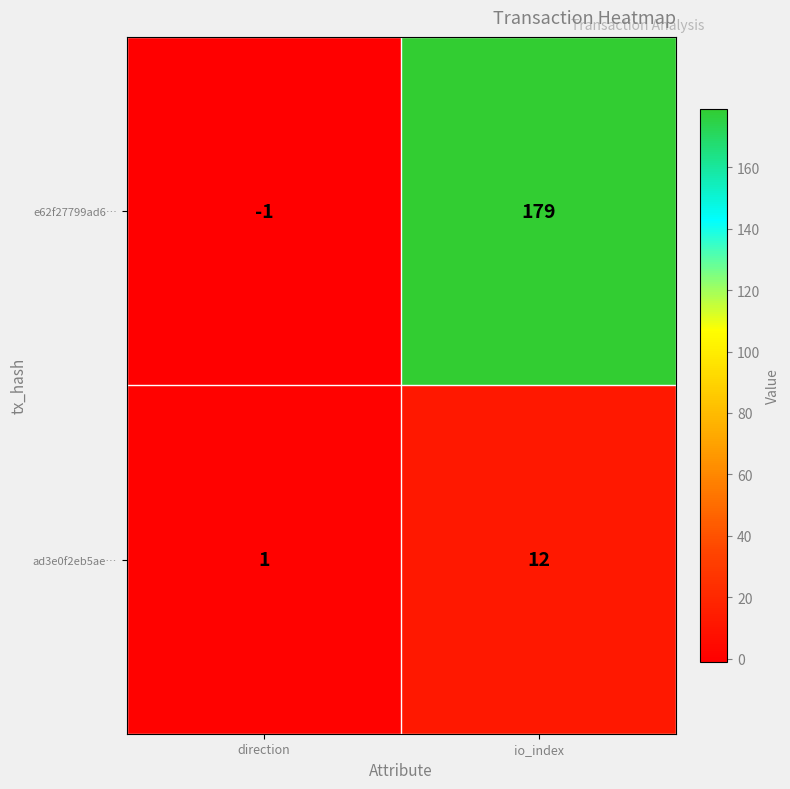

What is the difference between the highest and lowest values at io_index?

167